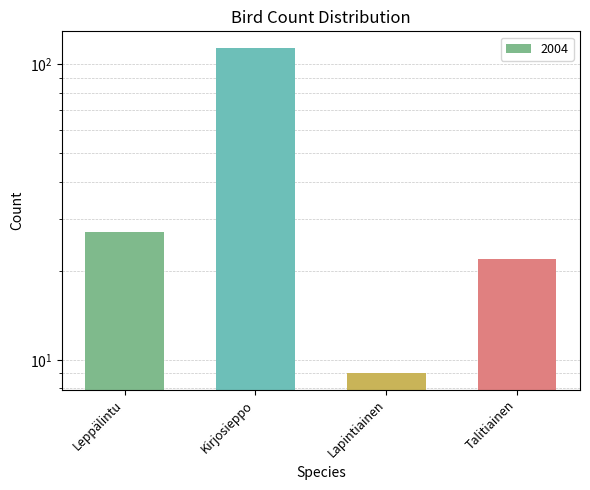

What position from the right is Kirjosieppo?

3